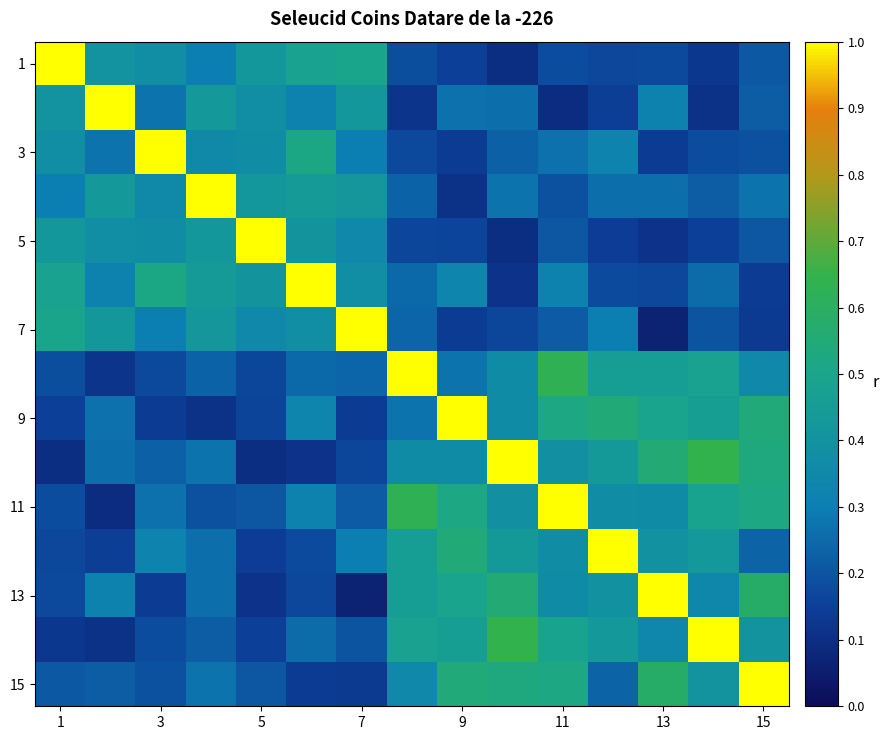

What is the maximum value shown in the chart?

1.0